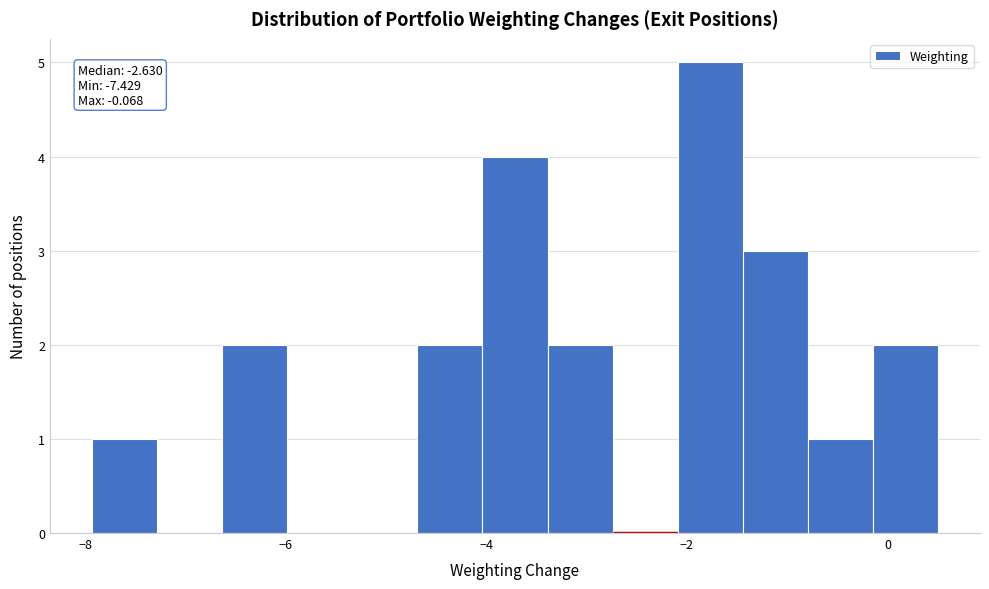

Around what value on the x-axis is the tallest bar? Give the approximate position of its centre, as read against the axis.

-1.8